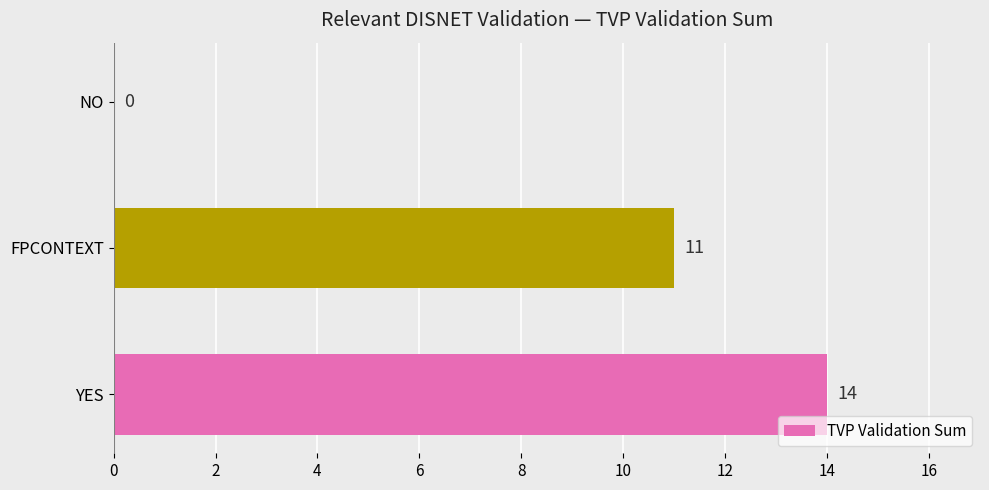

What is the greatest value displayed?

14